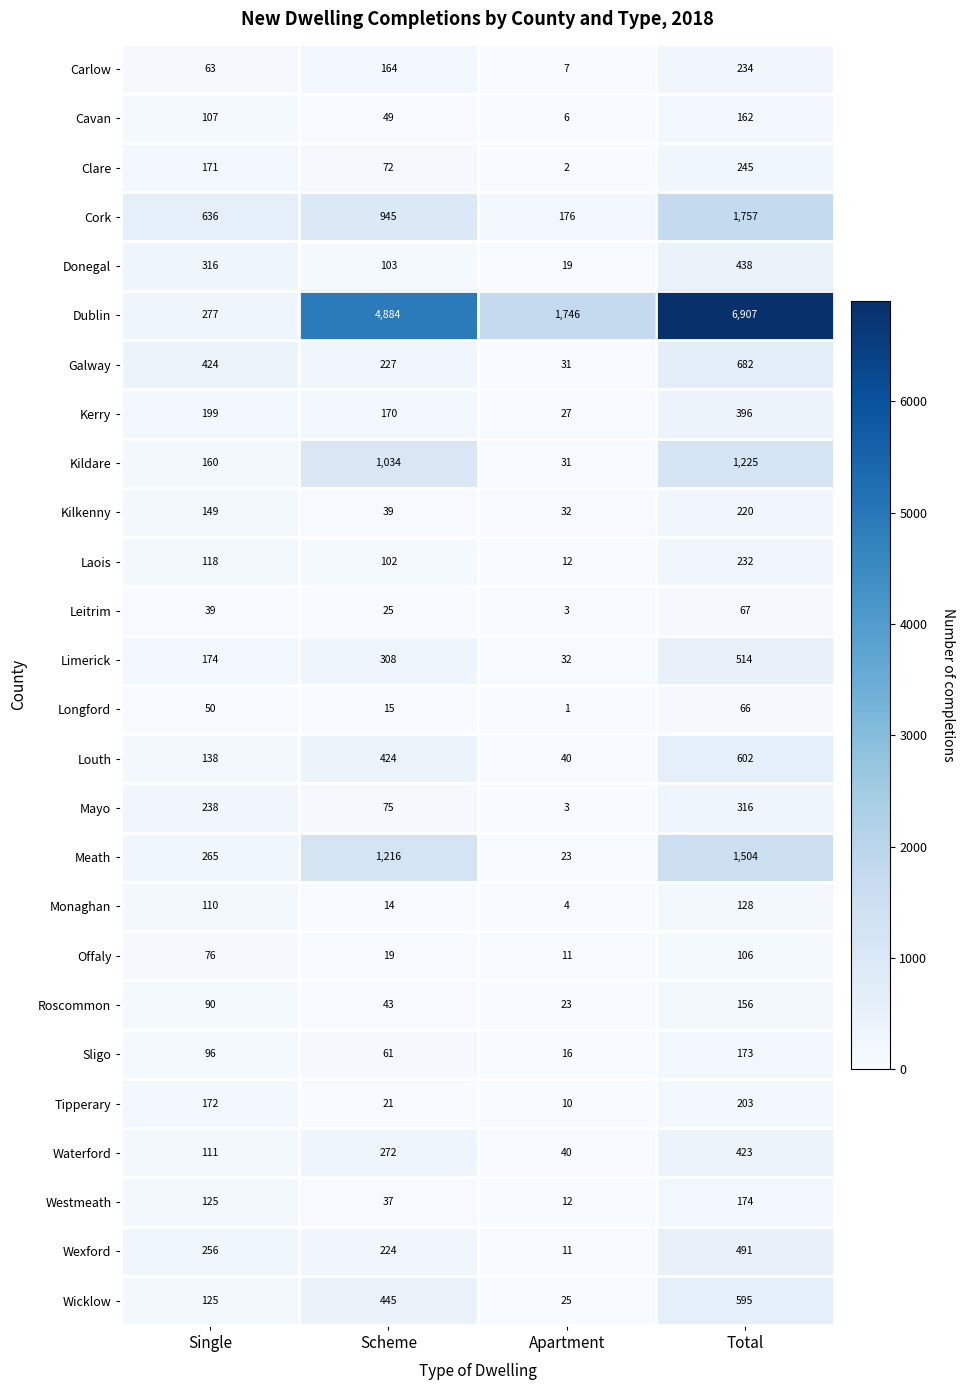

Rank the categories by Donegal value from highest to lowest.

Total, Single, Scheme, Apartment